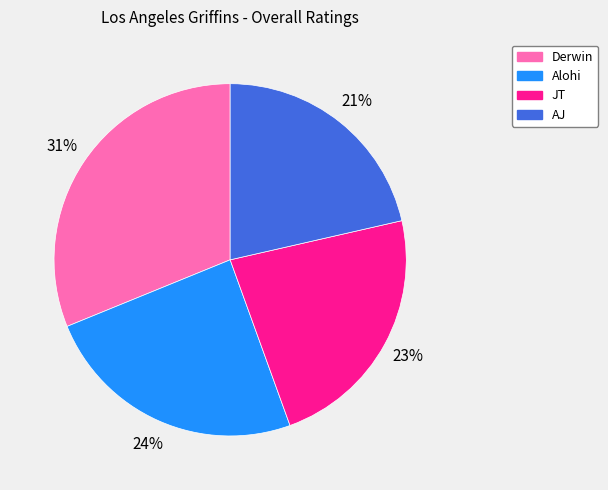

To the nearest percent, what portion does Derwin represent?

31%